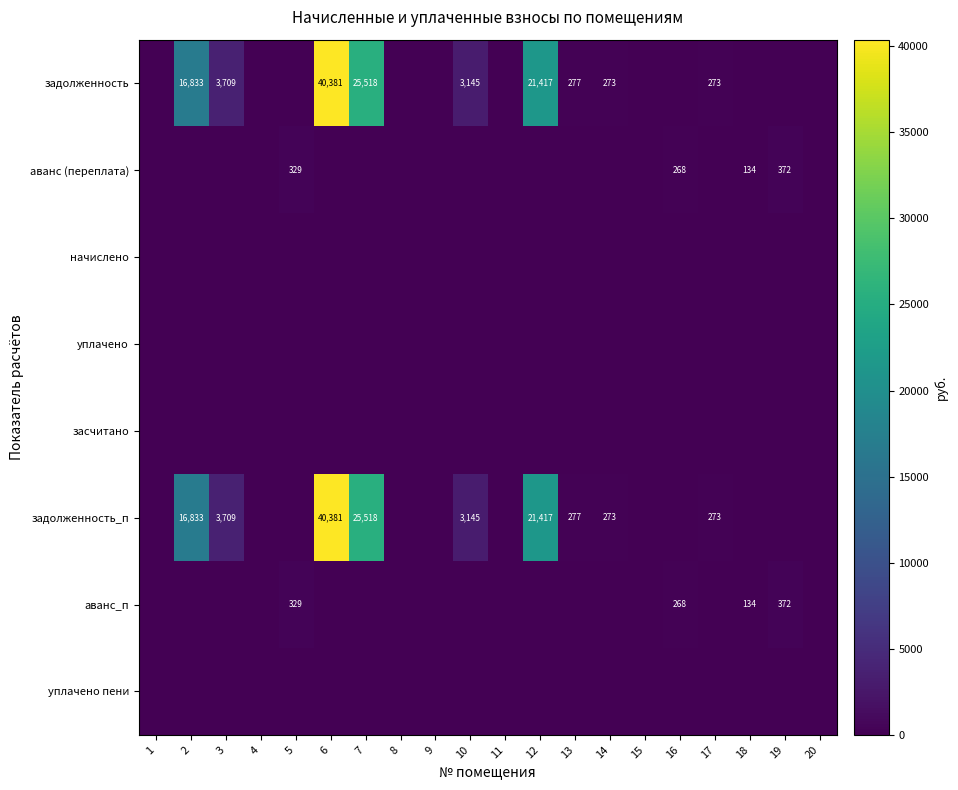

The value of уплачено пени at 6 is 0.0. True or false?

True